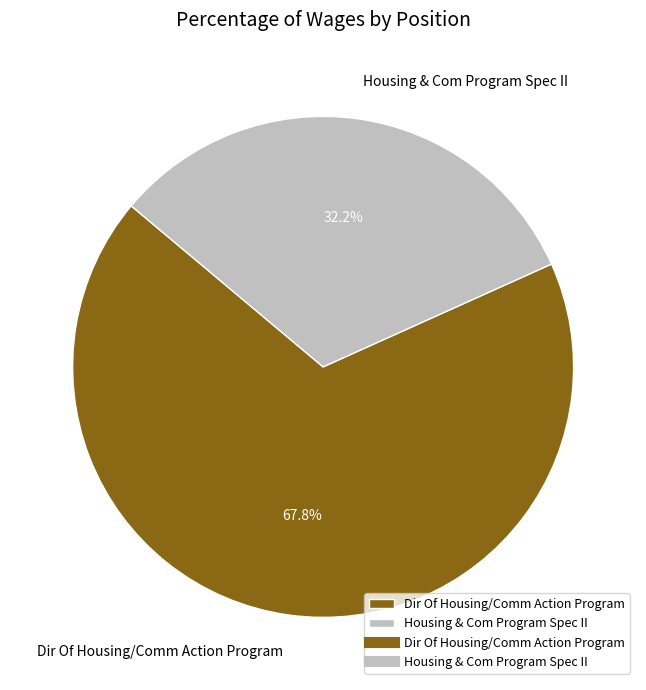

Which has a higher value, Housing & Com Program Spec II or Dir Of Housing/Comm Action Program?

Dir Of Housing/Comm Action Program